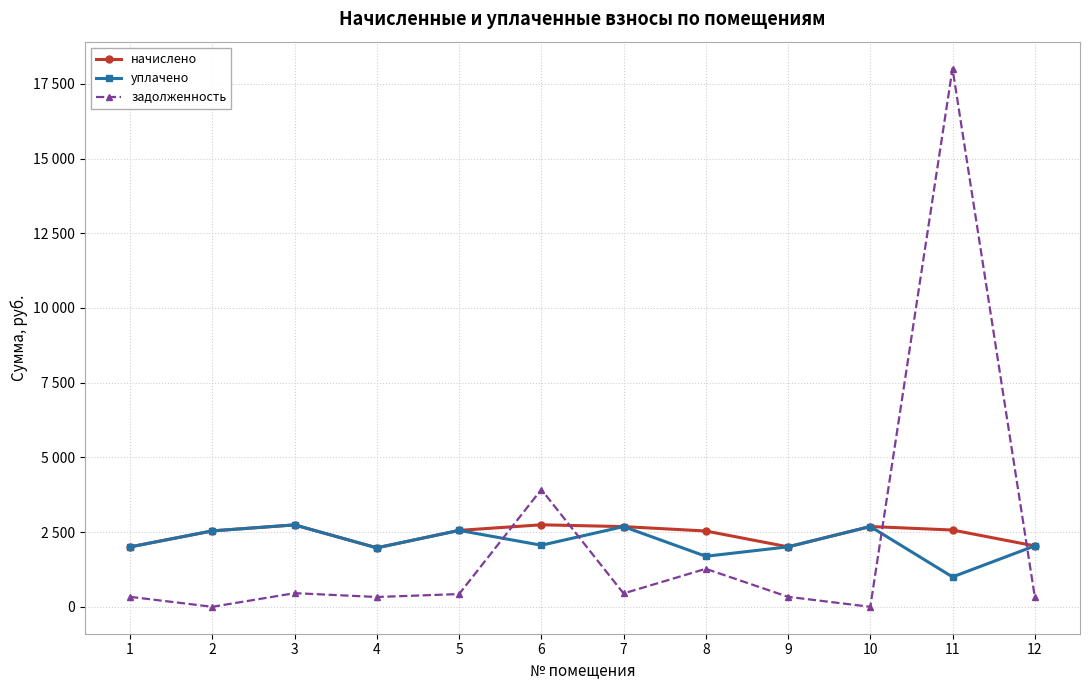

Which series has the largest total across all categories?

начислено